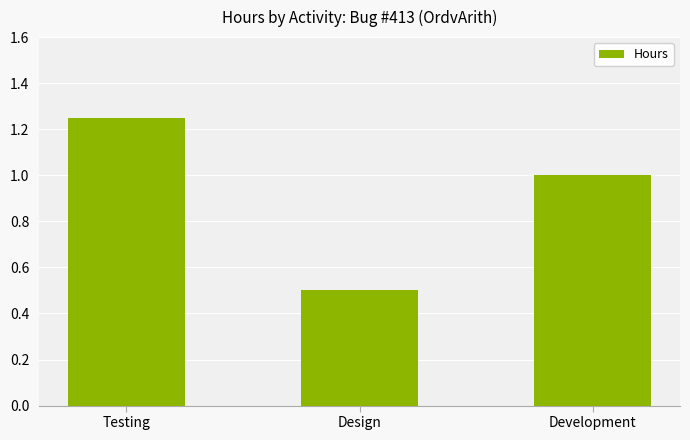

Between Development and Testing, which is larger?

Testing